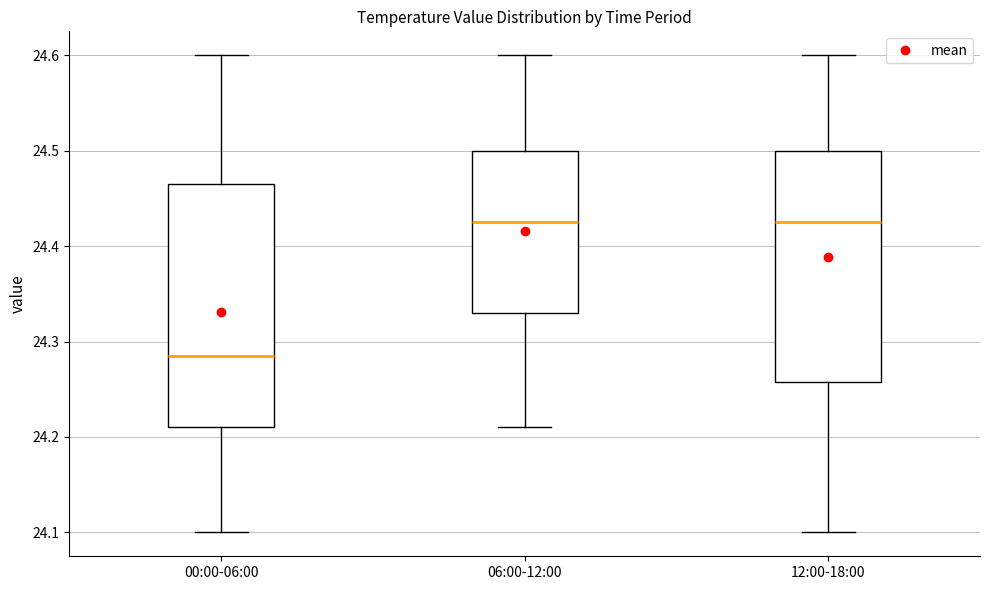

Reading left to right, transcribe this box plot: for each box, give where its median line is, the range the box spans, and where its two whiskers end, as read against the y-axis. The values are not printed on the chart, so give them approximately, as read against the axis.

00:00-06:00: median 24.29, box 24.21 to 24.47, whiskers 24.10 to 24.60
06:00-12:00: median 24.43, box 24.33 to 24.50, whiskers 24.21 to 24.60
12:00-18:00: median 24.43, box 24.26 to 24.50, whiskers 24.10 to 24.60